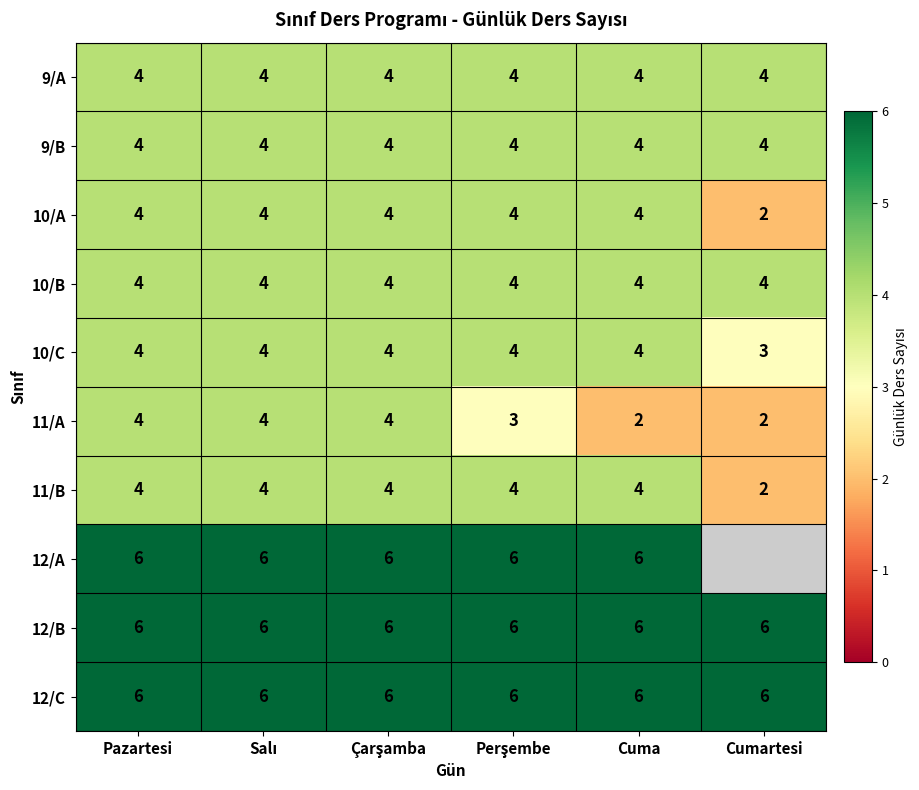

The 9/A series shows 4 at Cumartesi. True or false?

True